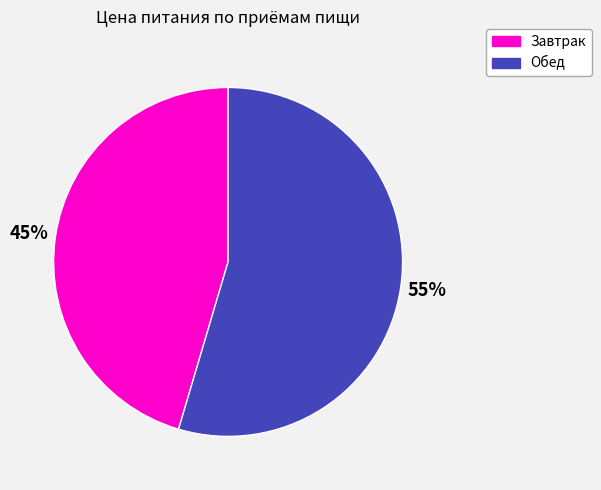

How many segments does this pie chart have?

2